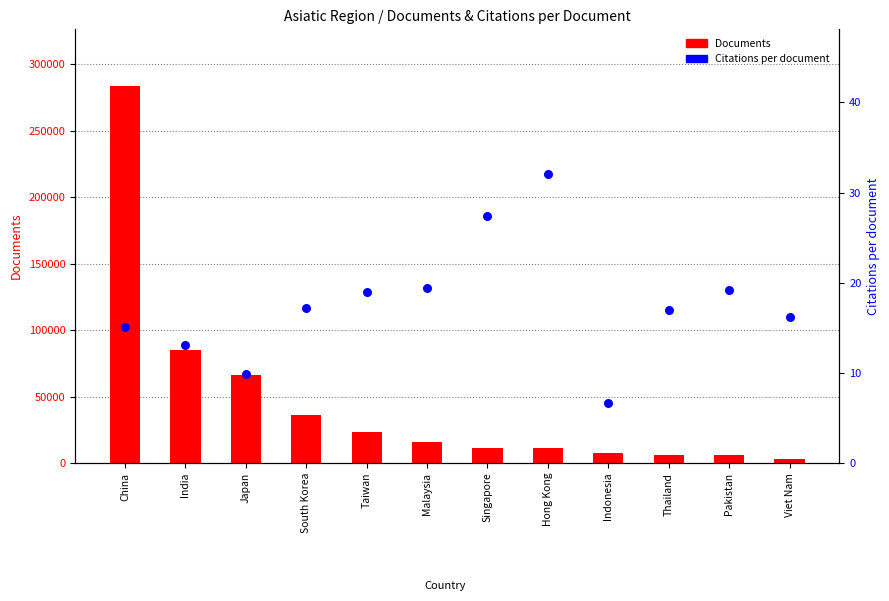

Which series has the largest total across all categories?

Documents